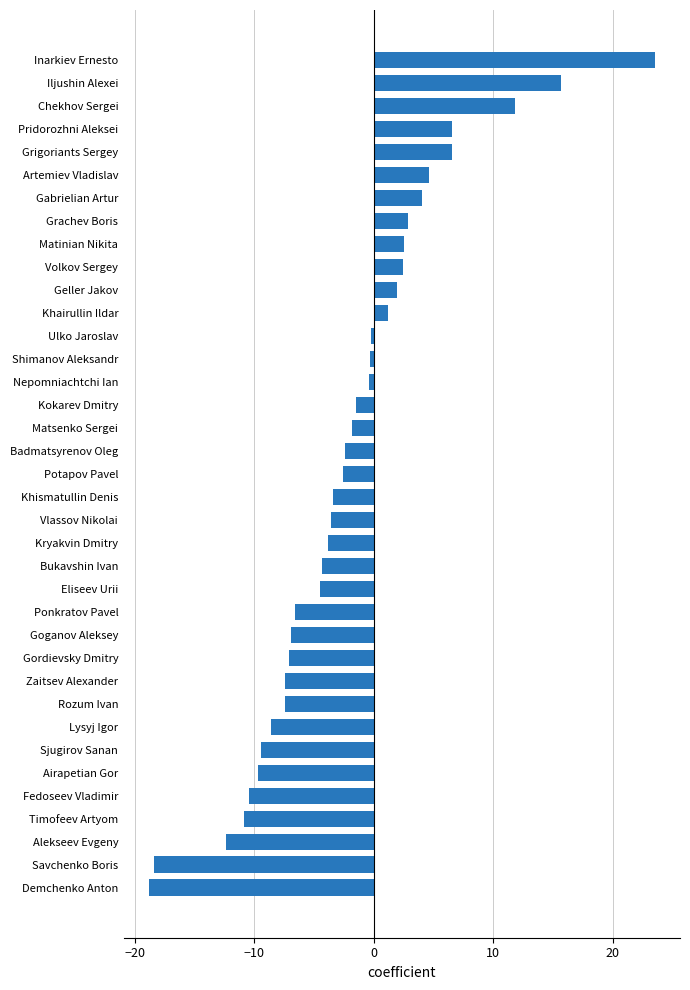

Count the number of data series in this chart.

1